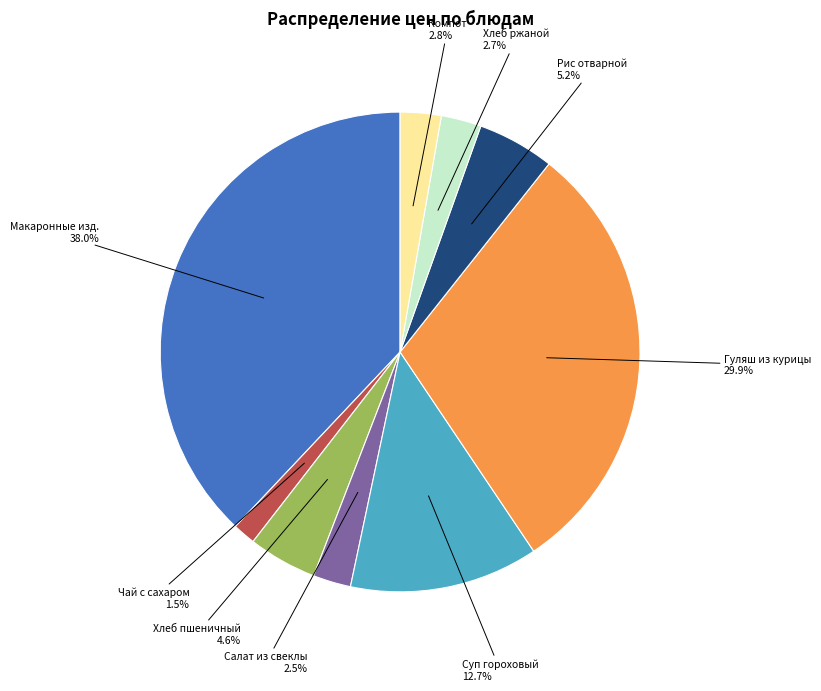

What is the largest slice in the pie chart?

Макаронные изд.